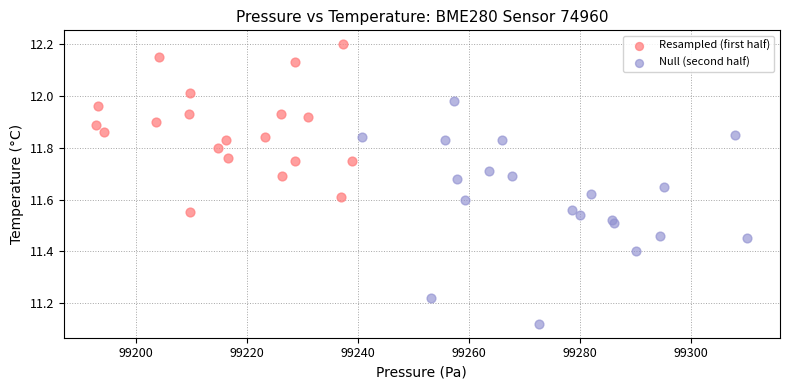

Which series has the widest spread of Y values?

Null (second half)